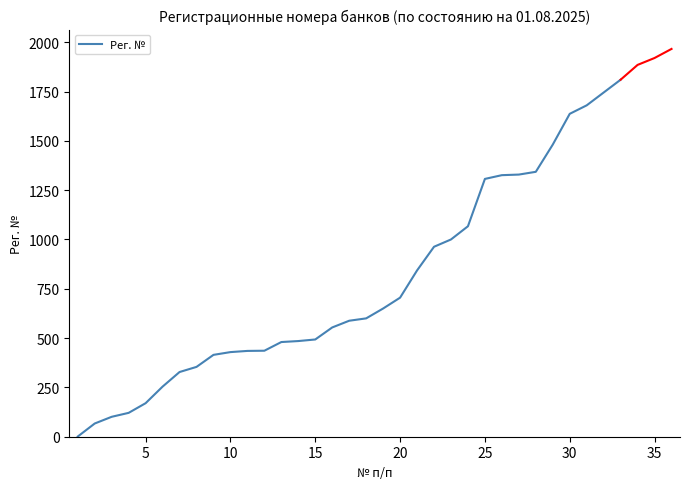

What is the difference between the maximum and second lowest values?

1743